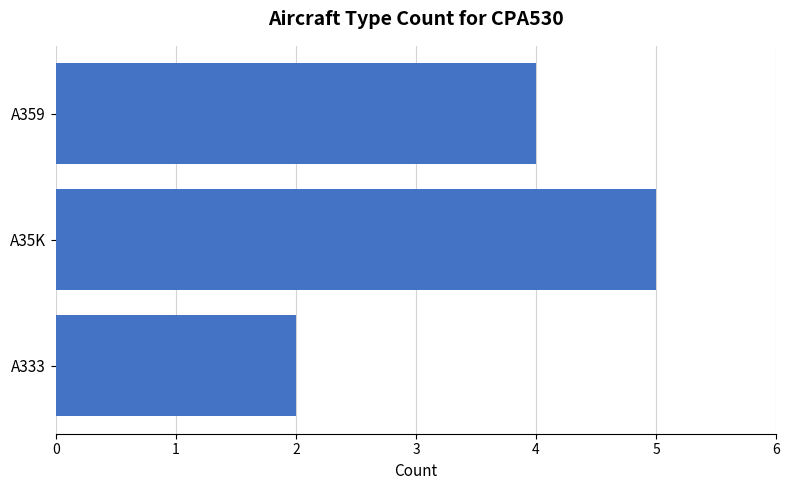

Count the number of data series in this chart.

1